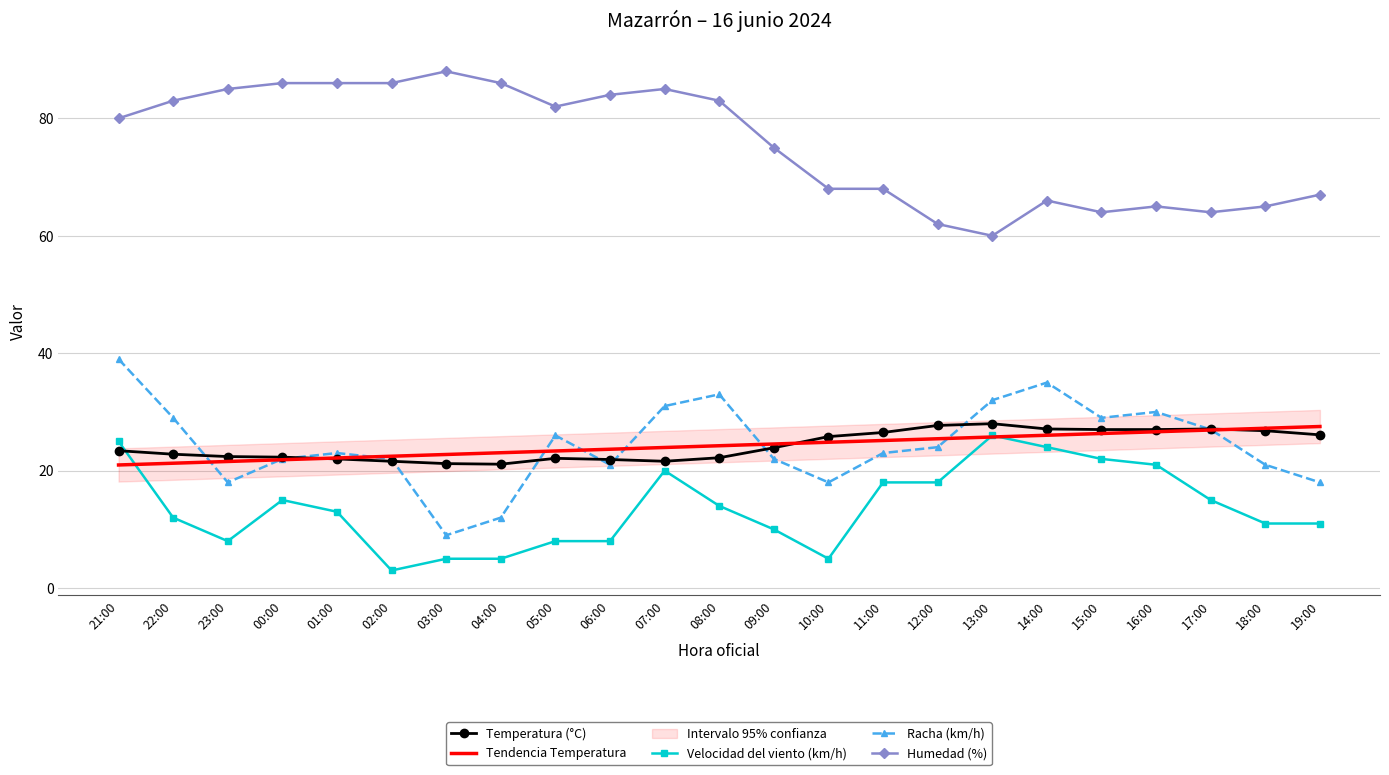

Is the value of Racha (km/h) at 11:00 greater than the value of Velocidad del viento (km/h) at 17:00?

Yes